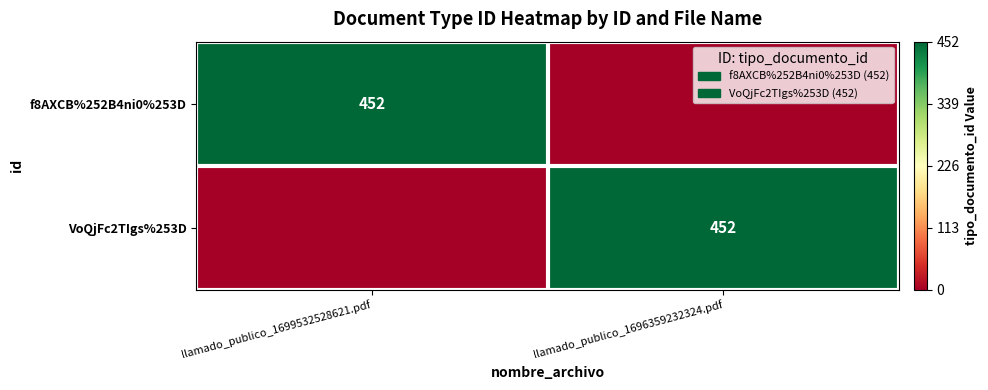

The VoQjFc2TIgs%253D series shows 166 at llamado_publico_1696359232324.pdf. True or false?

False